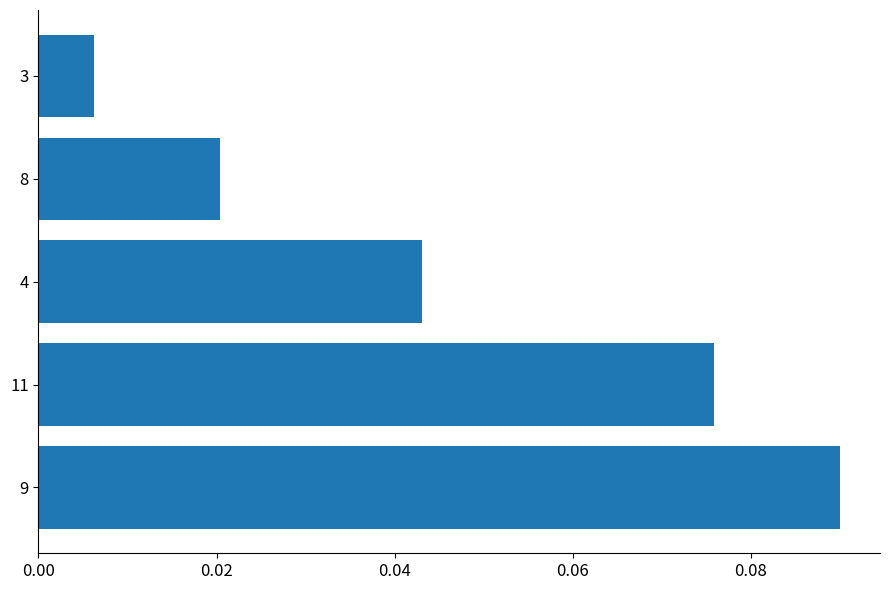

At which label is the value closest to 0?

3